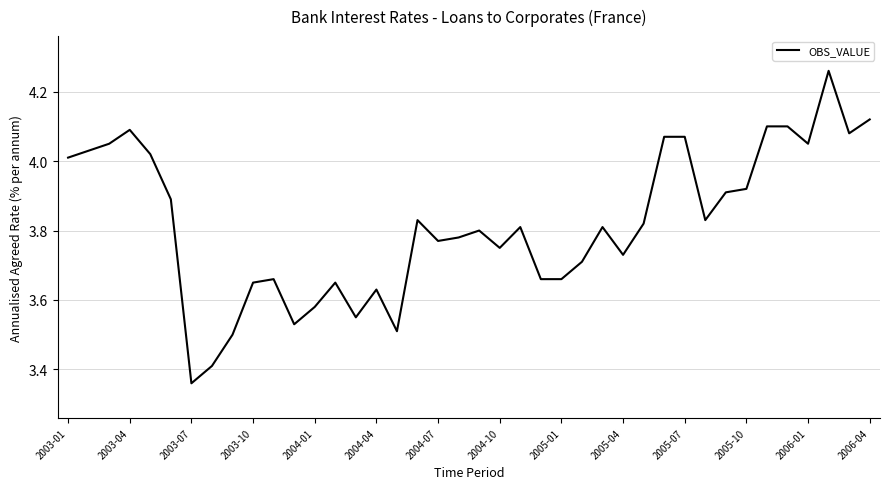

What is the difference between the maximum and minimum values?

0.9